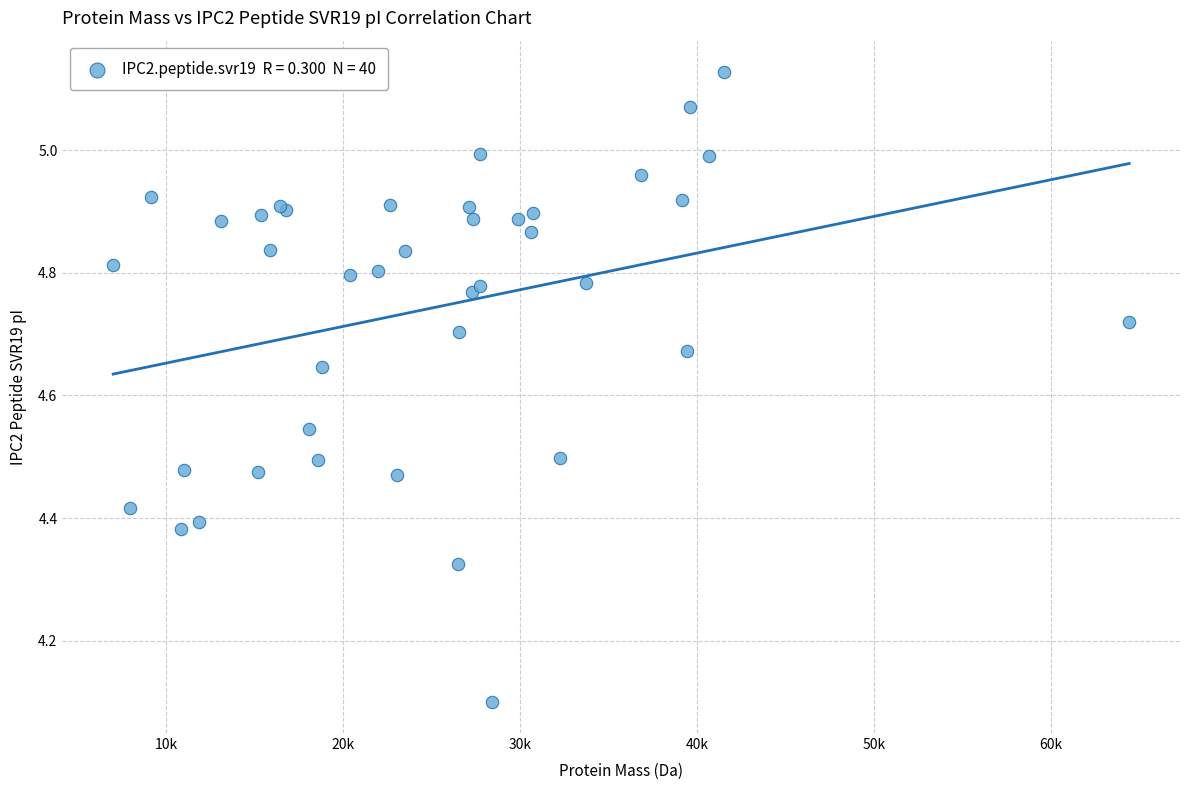

What Y value in the scatter plot is closest to 4?

4.1